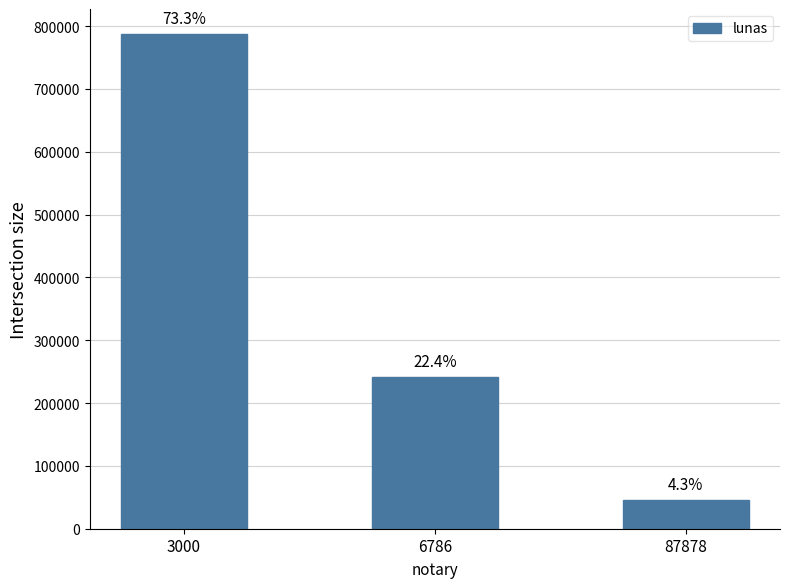

What is the change in value from 3000 to 6786?

-546645